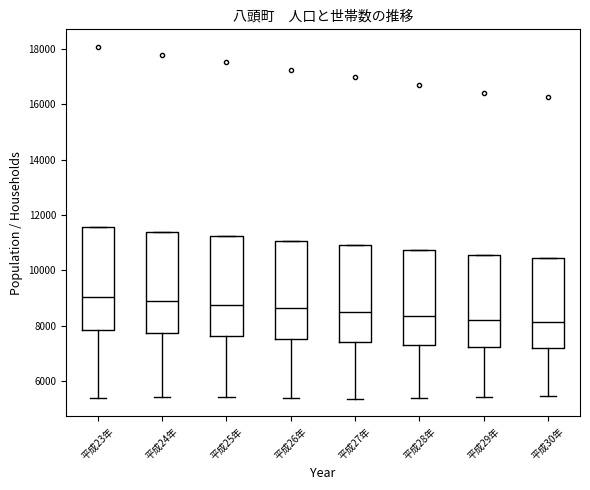

Where does the lower whisker of the box for 平成27年 end on the y-axis? The values are not printed on the chart, so give them approximately, as read against the axis.

5400